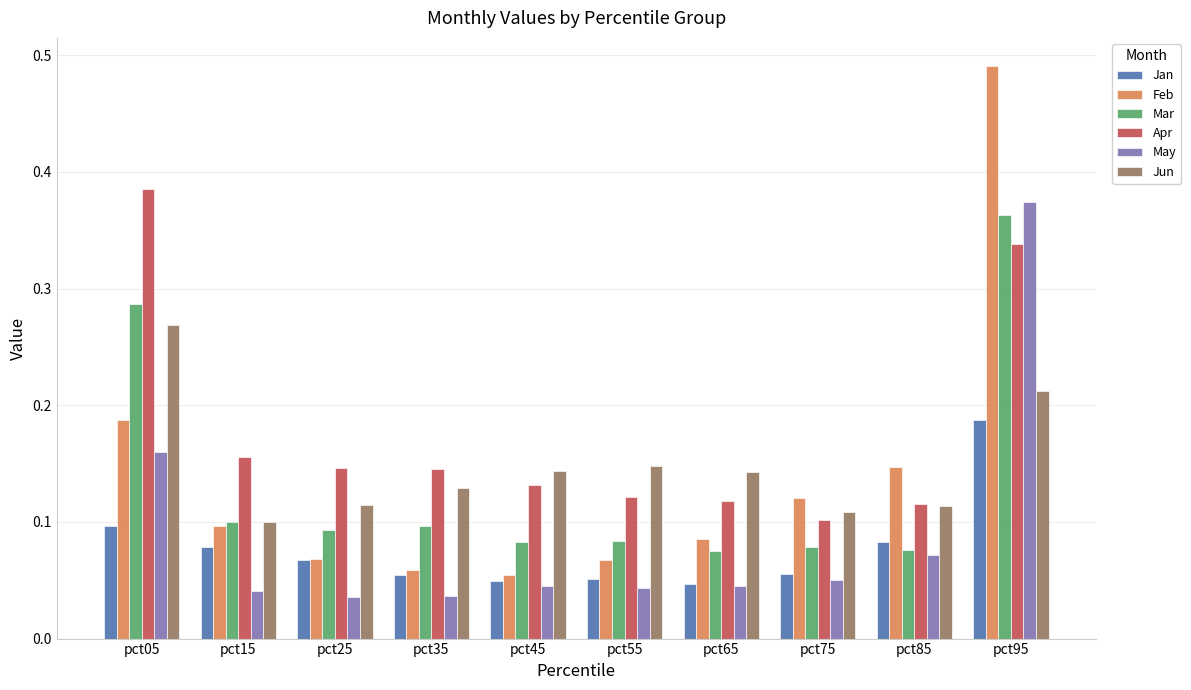

Which series has the largest total across all categories?

Apr